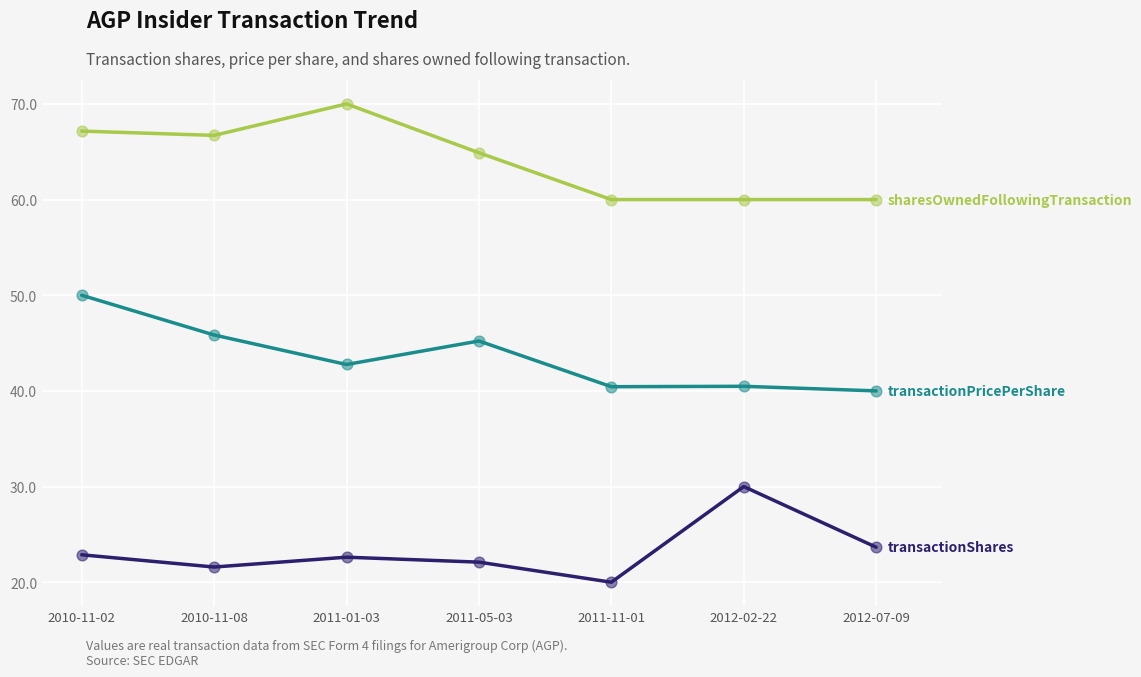

What is the difference between the highest and lowest values at 2010-11-08?

45.1